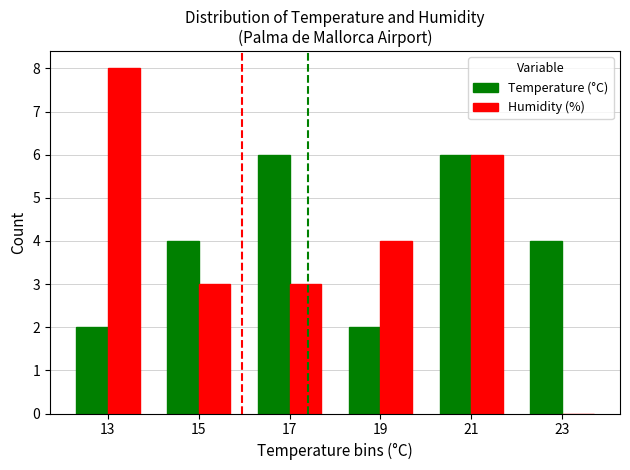

How many groups of bars are there?

6